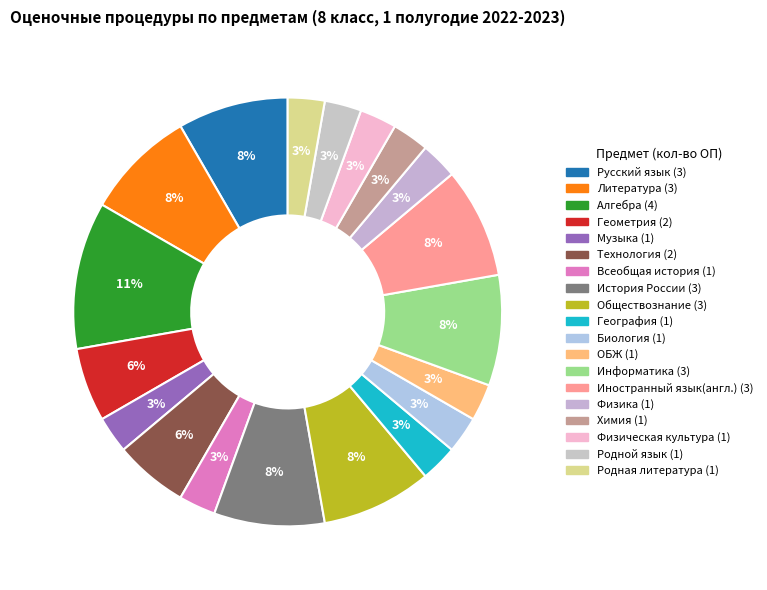

Is there a majority slice in this chart?

No